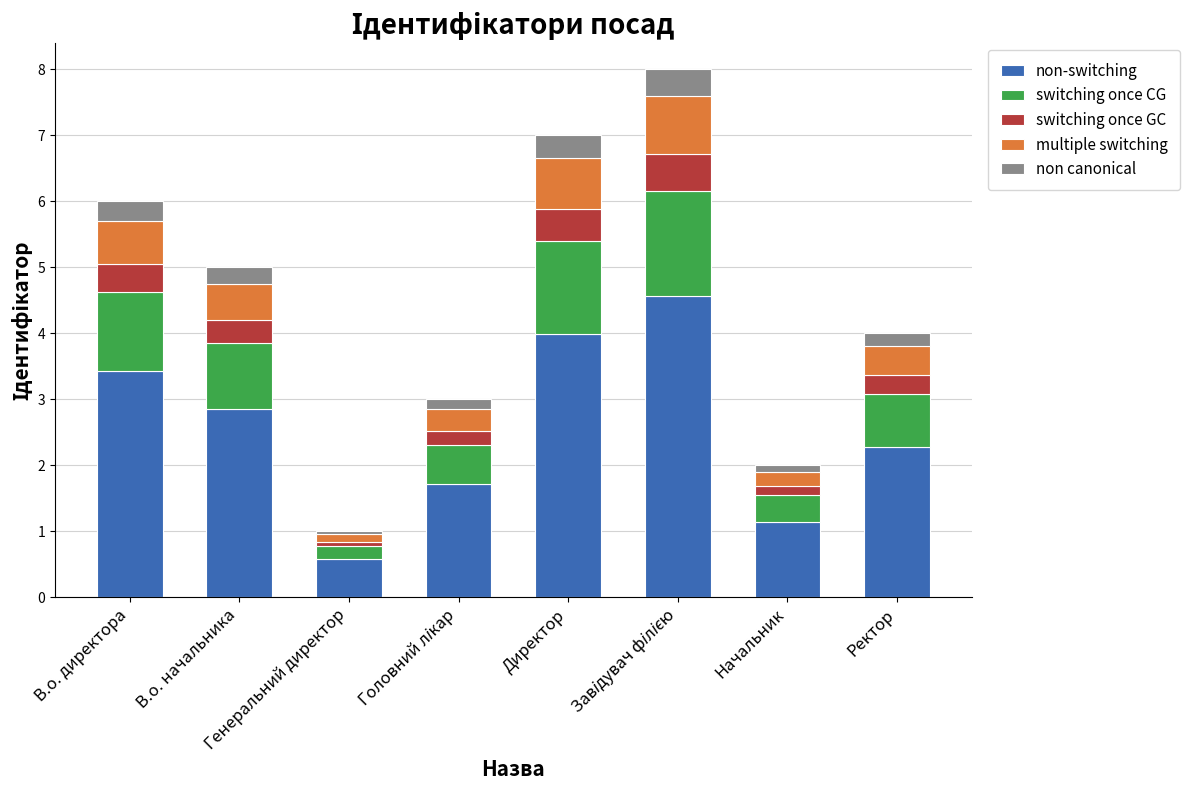

Are the bars horizontal?

No